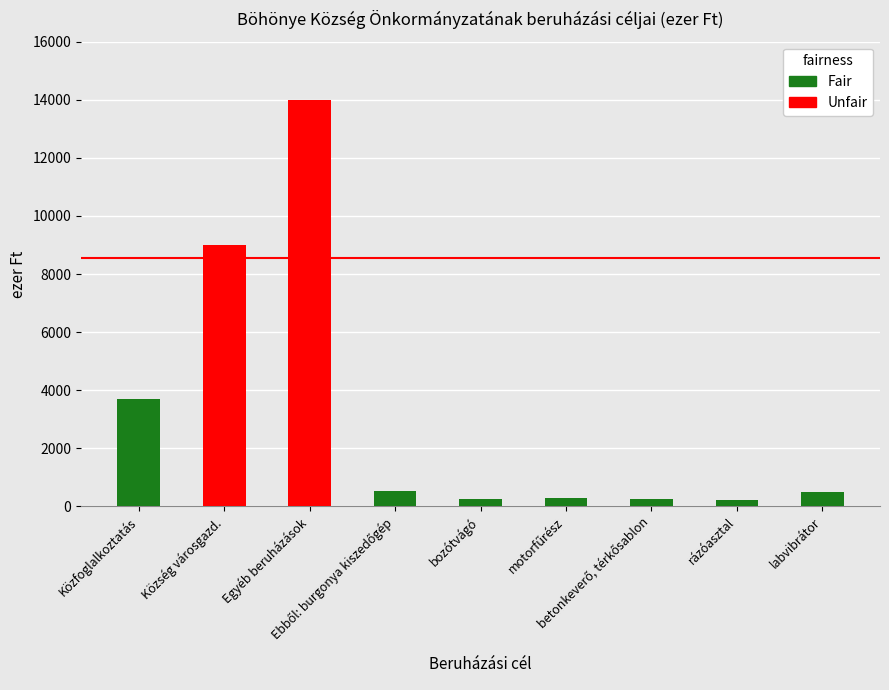

The value of 2016. évi eredeti előirányzat at labvibrátor is 500. True or false?

True